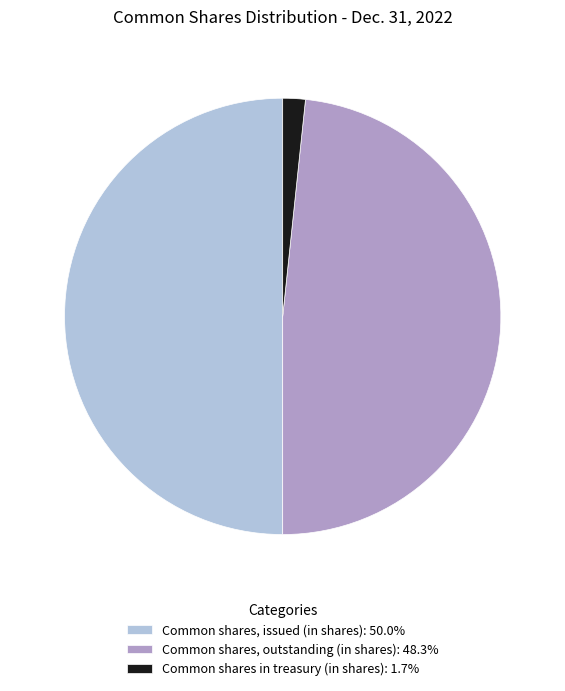

Do Common shares, issued (in shares): 50.0% and Common shares in treasury (in shares): 1.7% together represent more than half of the pie?

Yes